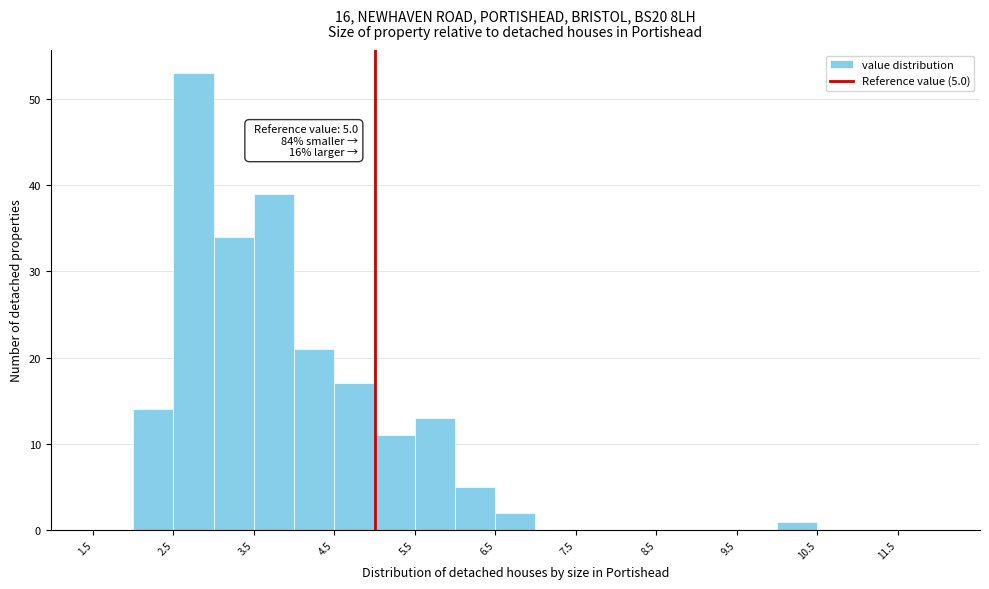

Which range on the x-axis has the tallest bar?

2.5 to 3.0